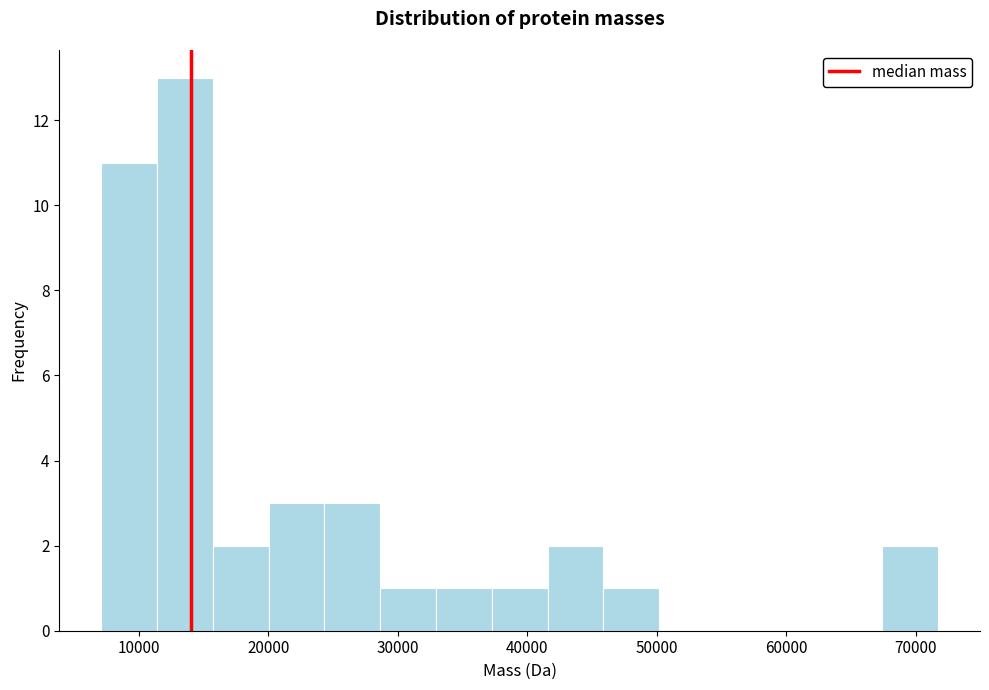

How tall is the bar that spans 37000 to 42000 on the x-axis? Neither the bar edges nor the heights are printed on the chart, so give them approximately, as read against the axes.

1